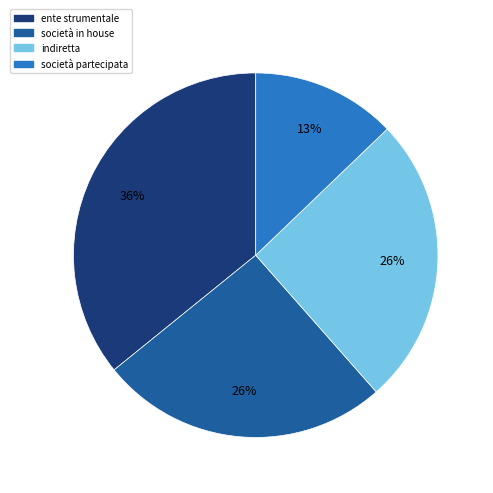

Is there any slice that represents more than half of the pie?

No